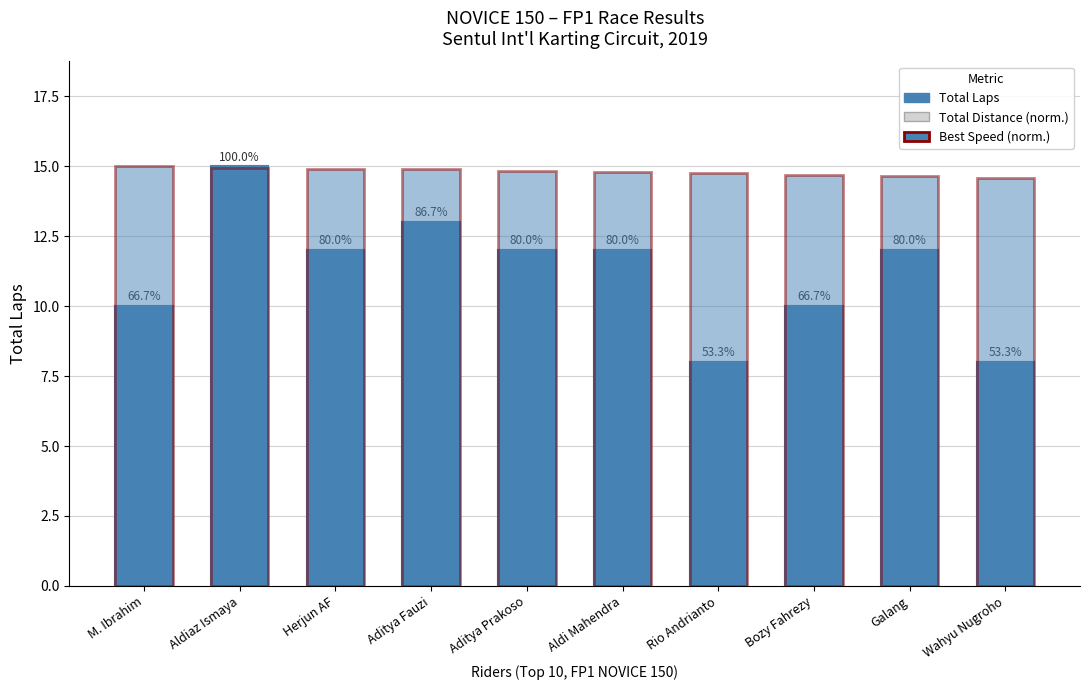

What is the label of the 4th bar from the left?

Aditya Fauzi